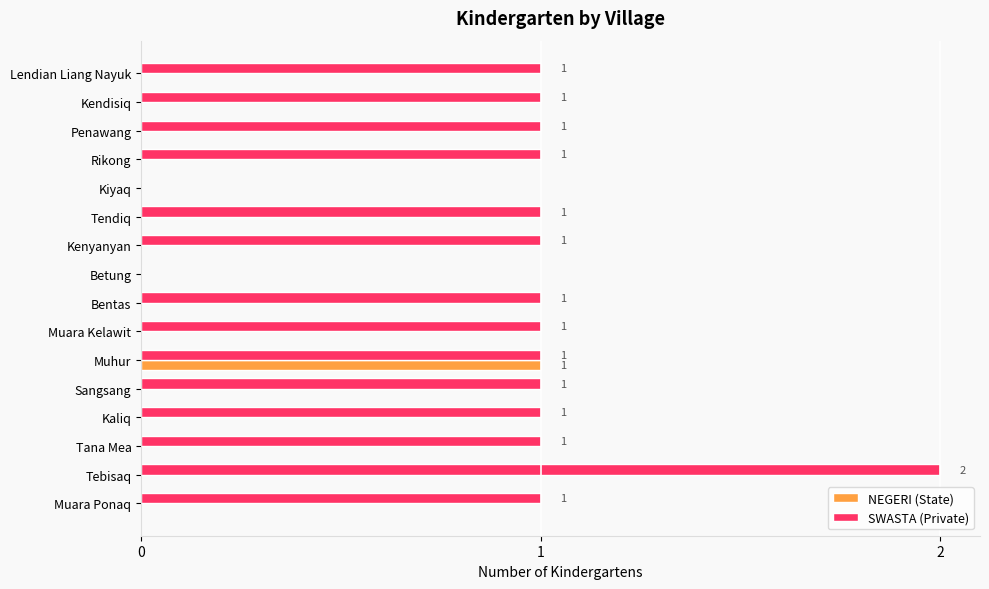

Is the value of SWASTA (Private) at Penawang greater than the value of NEGERI (State) at Sangsang?

Yes